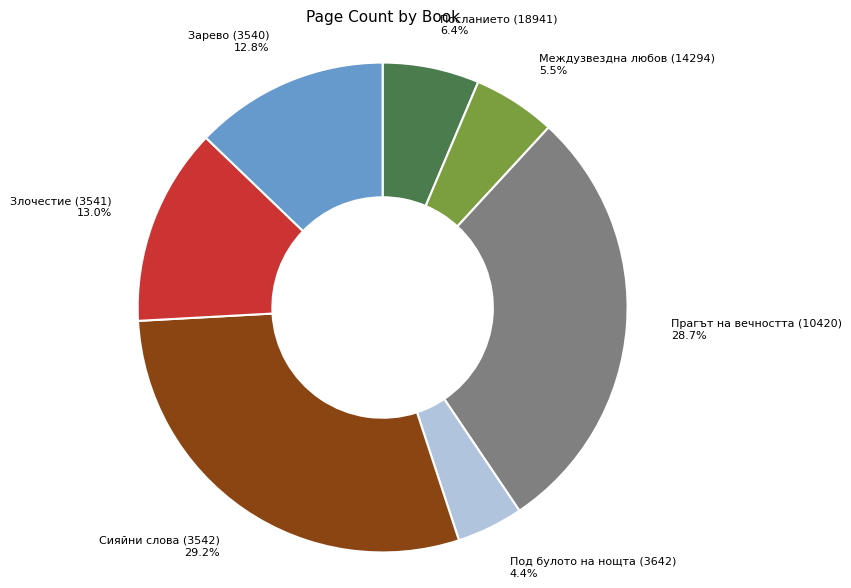

What is the smallest slice in the pie chart?

Под булото на нощта (3642)